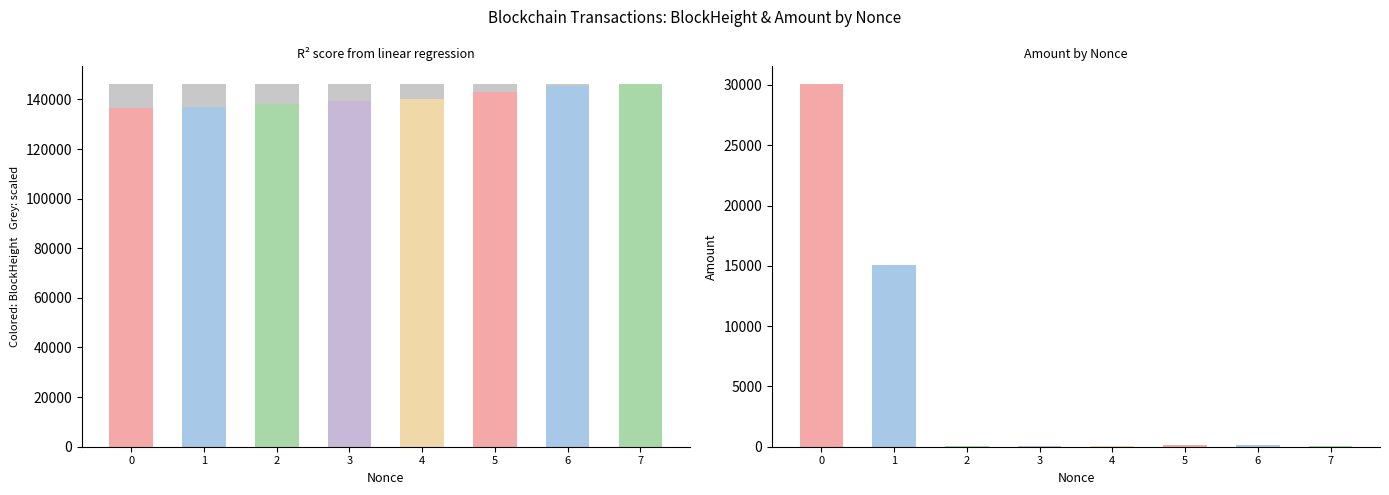

How many bars are there in each group?

3